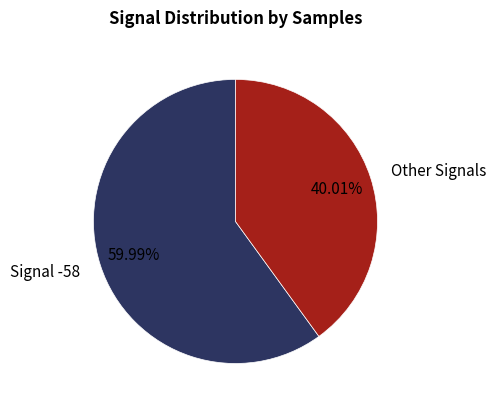

Which has a higher value, Signal -58 or Other Signals?

Signal -58